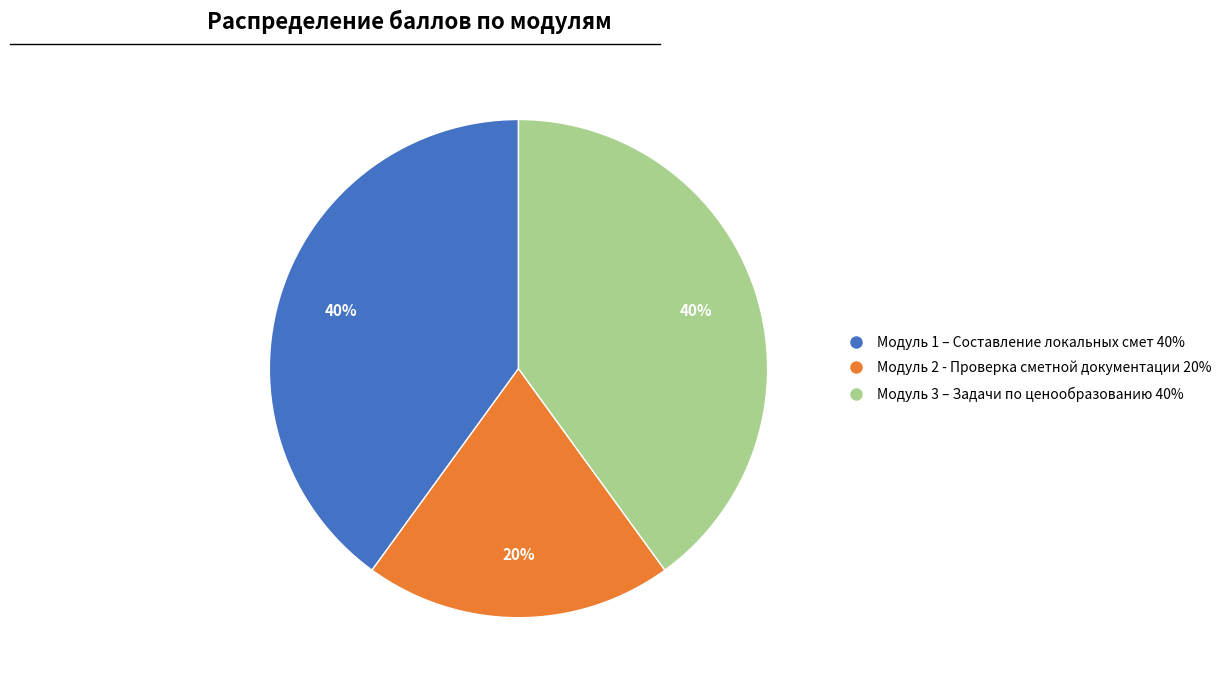

Is the sum of Модуль 1 – Составление локальных смет and Модуль 2 - Проверка сметной документации greater than half?

Yes